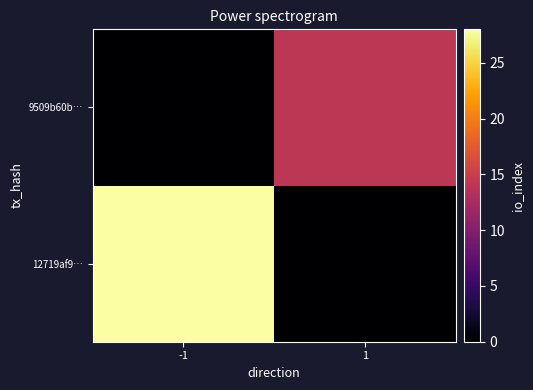

Reading left to right, transcribe all the data shown in this chart.

12719af9…: -1=28	1=0
9509b60b…: -1=0	1=14